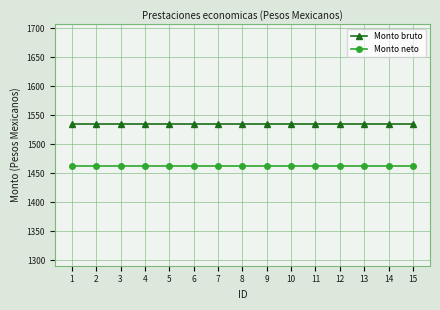

At 12, list the series in order from largest to smallest.

Monto bruto, Monto neto